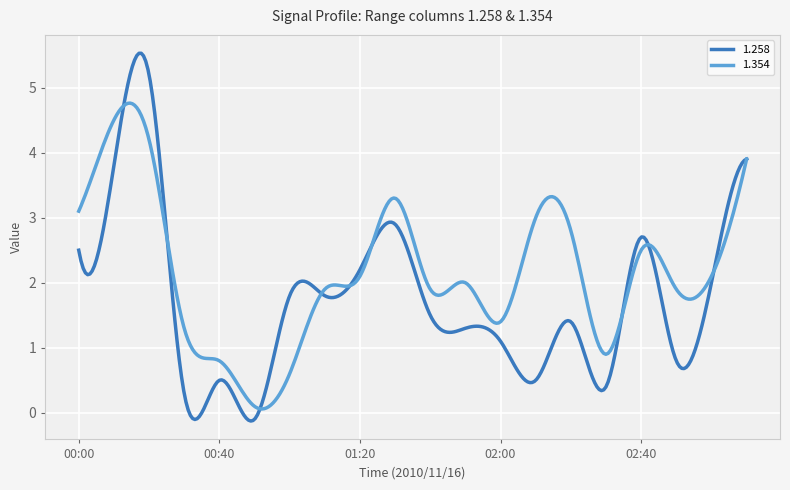

Which series has the largest total across all categories?

1.354